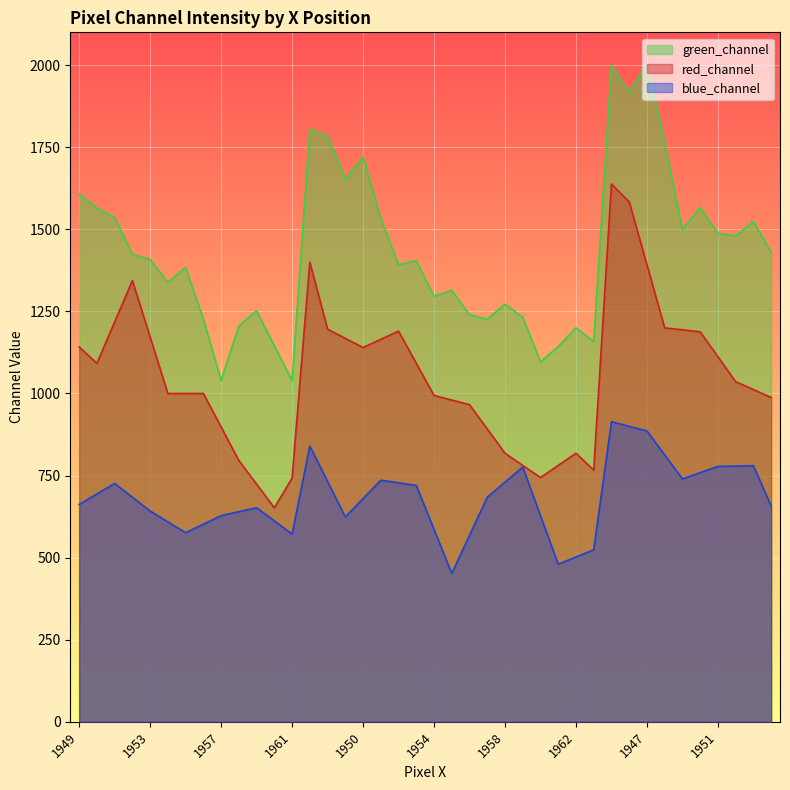

The red_channel series shows 1987 at 1950. True or false?

False